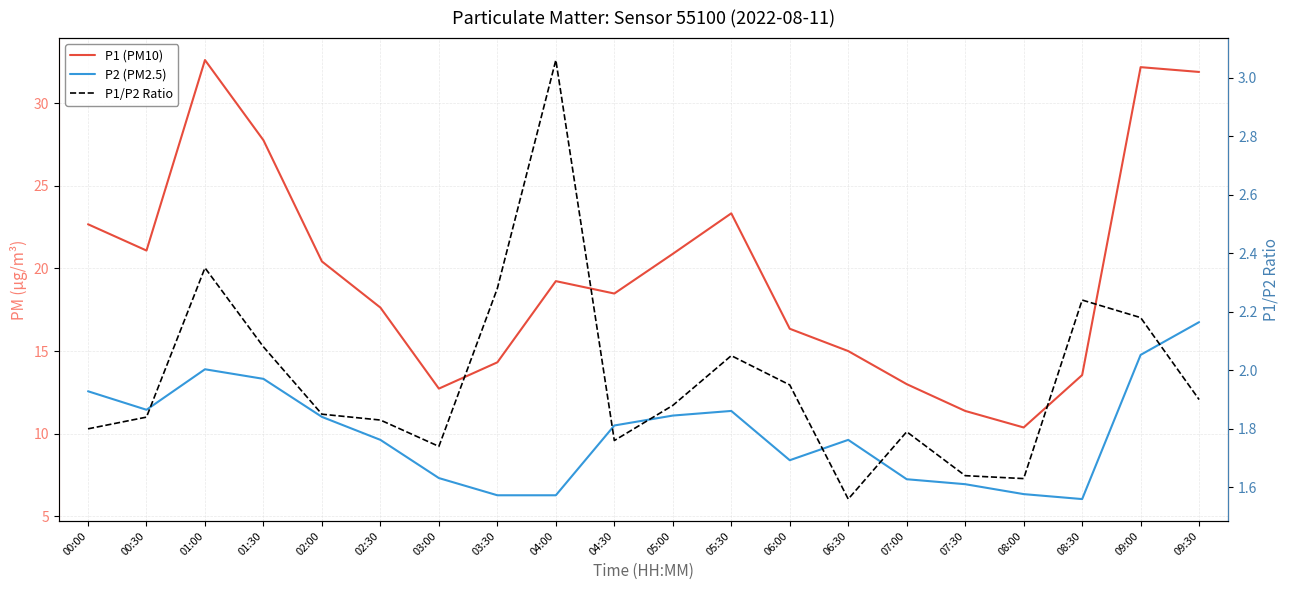

Does the chart have visible grid lines?

Yes